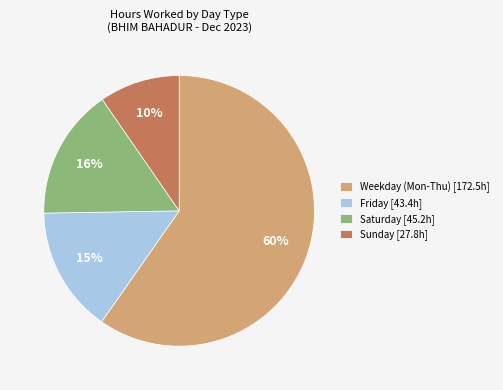

Is there any slice that represents more than half of the pie?

Yes